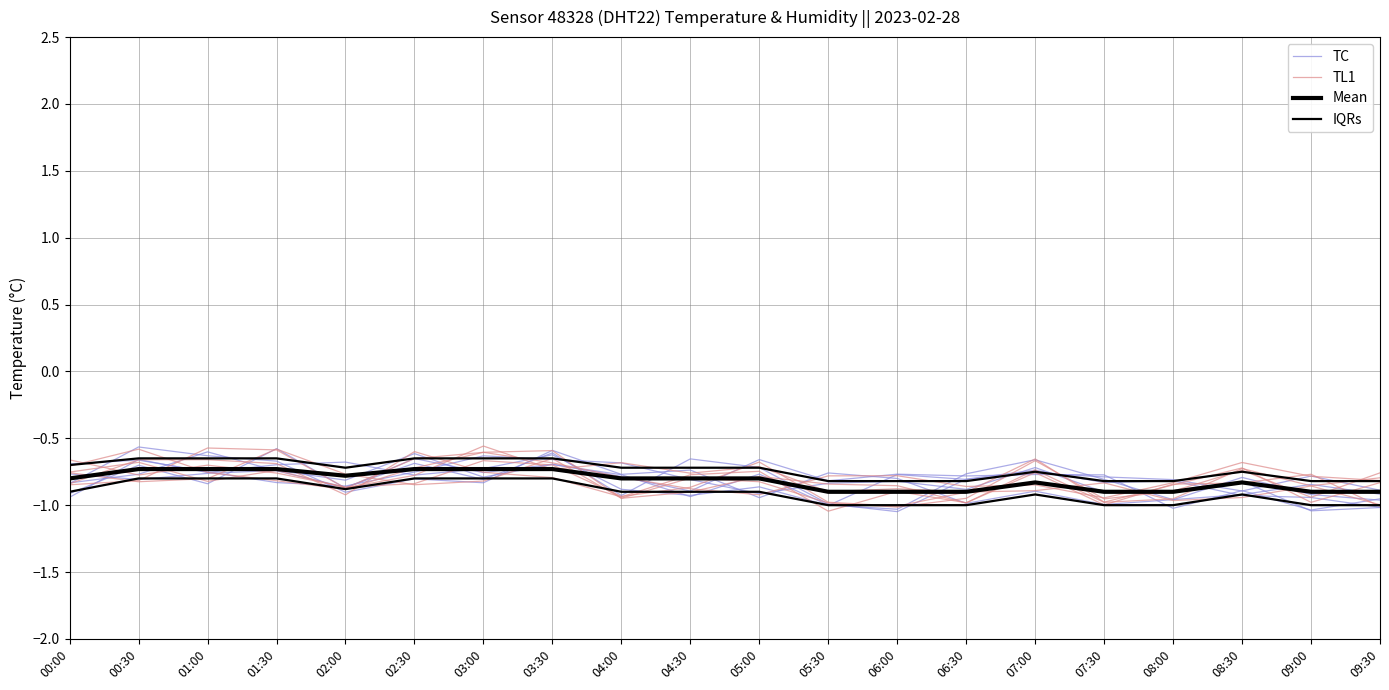

Does the chart display data point markers on the line(s)?

No